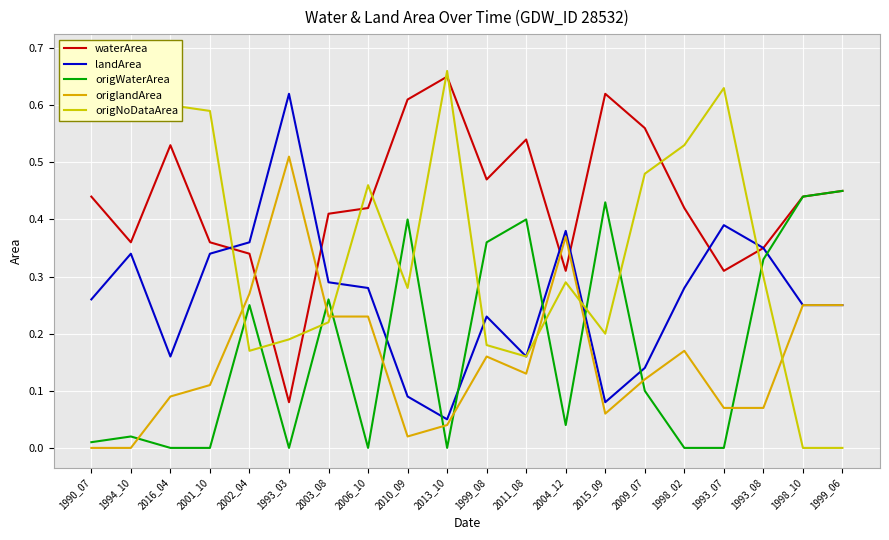

List the labels in order of origWaterArea value, largest first.

1999_06, 1998_10, 2015_09, 2010_09, 2011_08, 1999_08, 1993_08, 2003_08, 2002_04, 2009_07, 2004_12, 1994_10, 1990_07, 2016_04, 2001_10, 1993_03, 2006_10, 2013_10, 1998_02, 1993_07